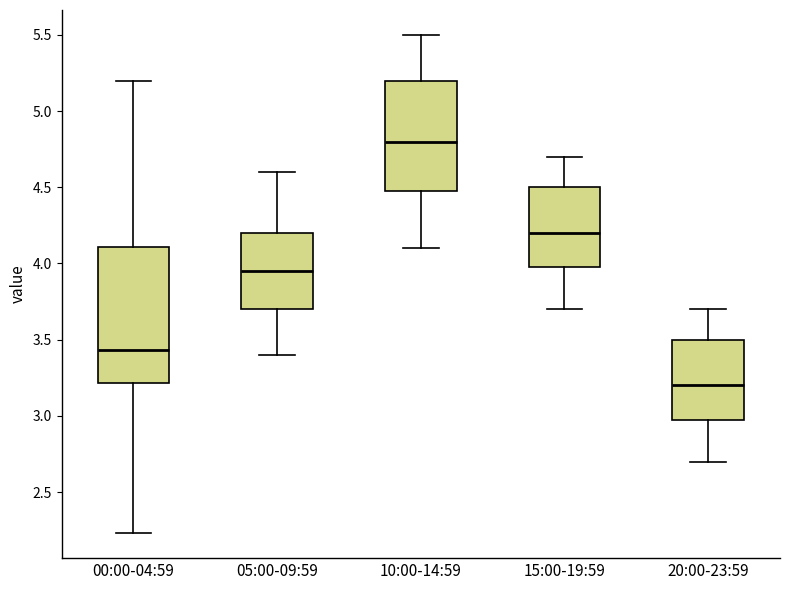

Which box's median line is the highest?

10:00-14:59